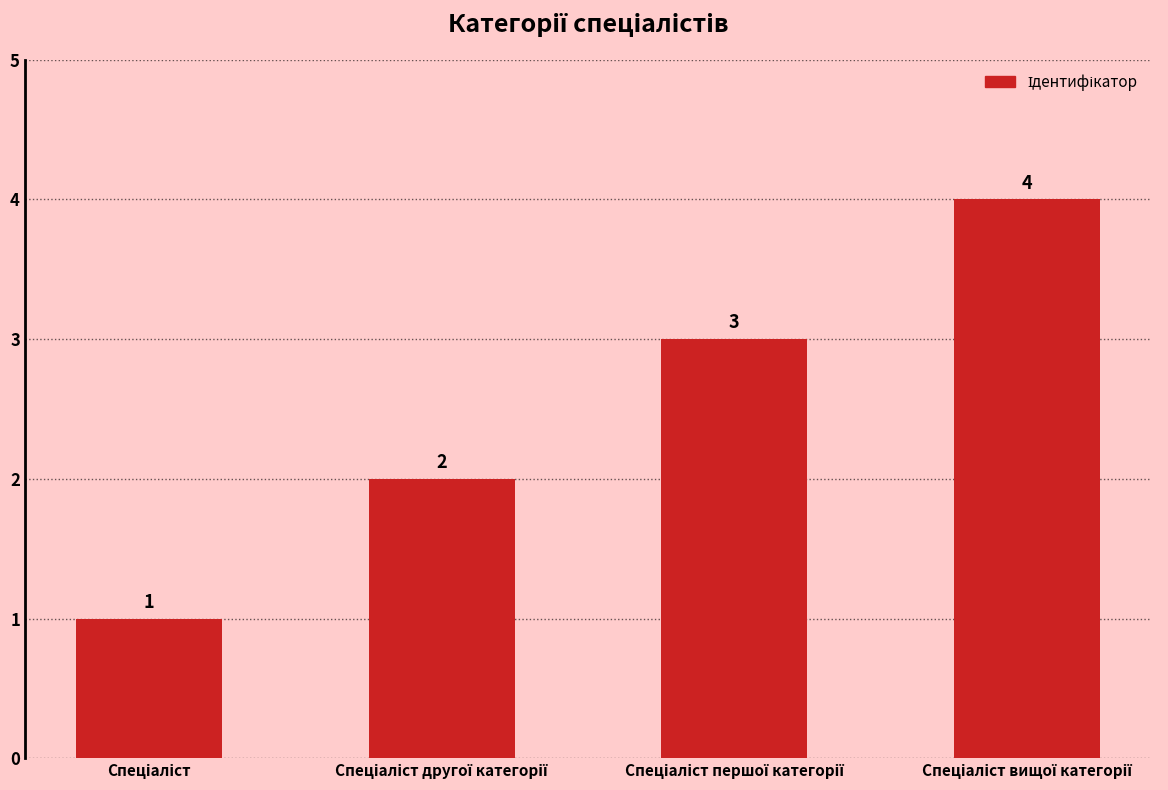

What is the sum of all values?

10